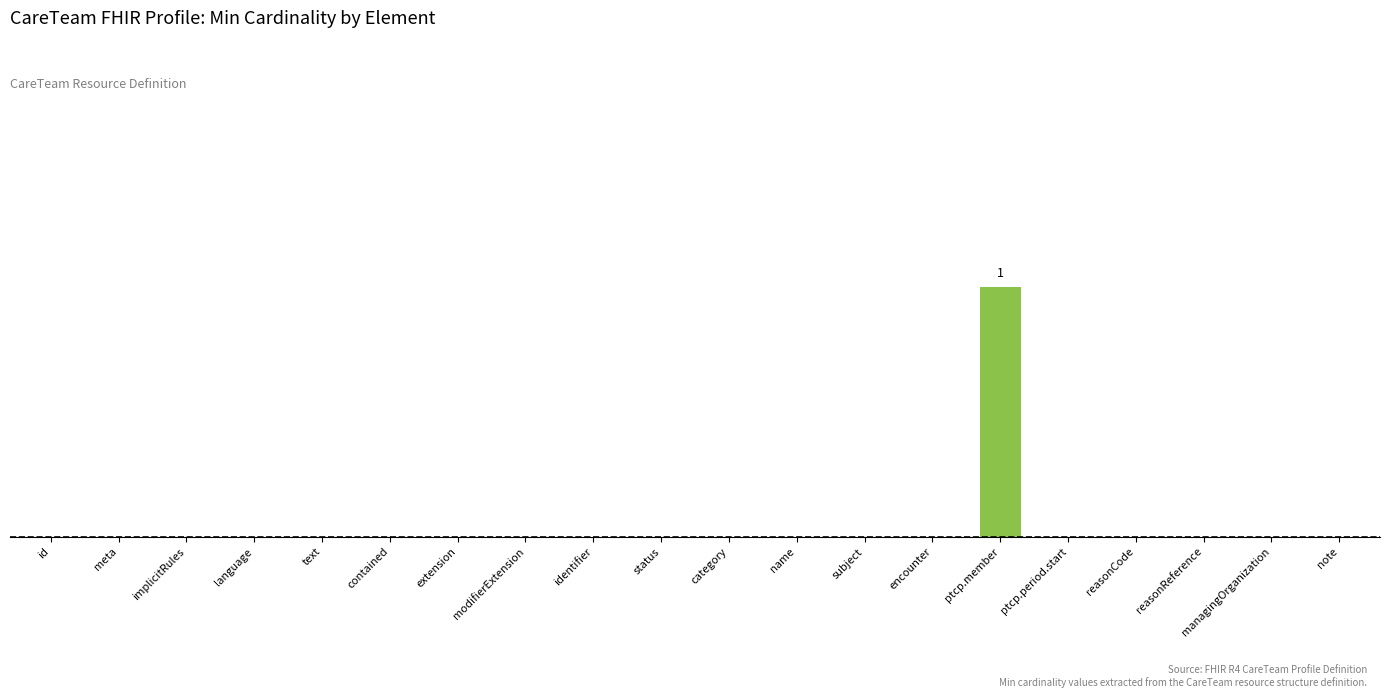

List the labels in order of value, largest first.

ptcp.member, id, meta, implicitRules, language, text, contained, extension, modifierExtension, identifier, status, category, name, subject, encounter, ptcp.period.start, reasonCode, reasonReference, managingOrganization, note